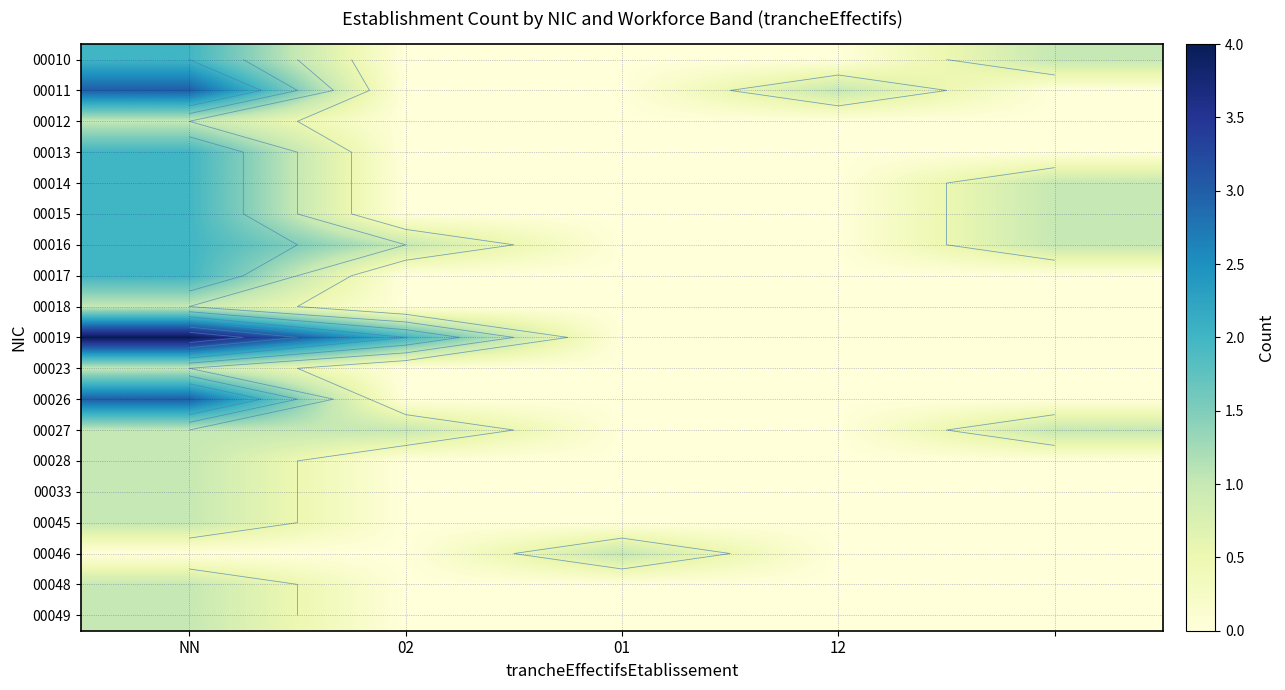

How many distinct data groups are displayed?

19